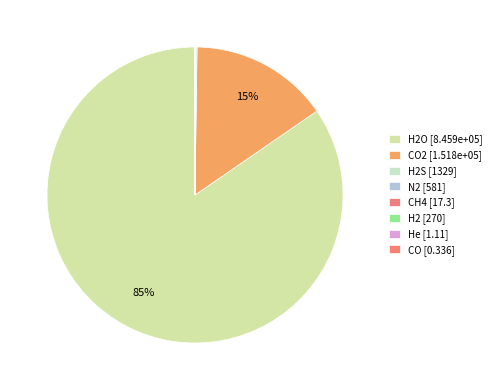

Count the number of slices in the pie.

8